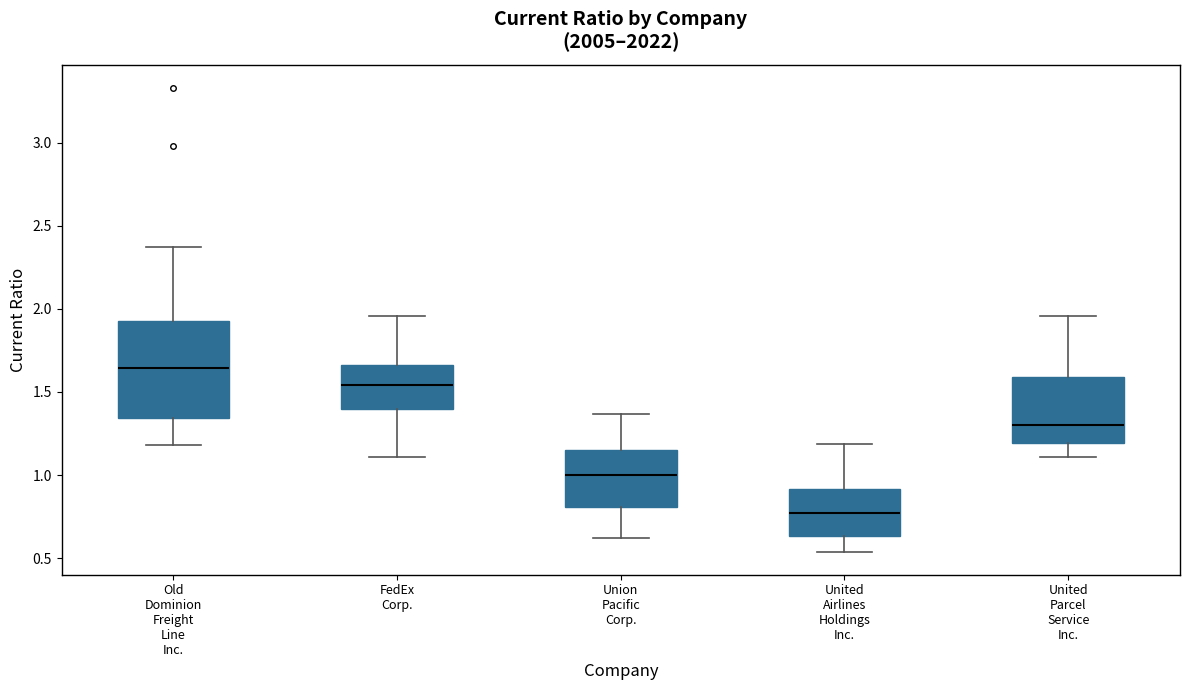

Which box has the lowest median line?

United Airlines Holdings Inc.